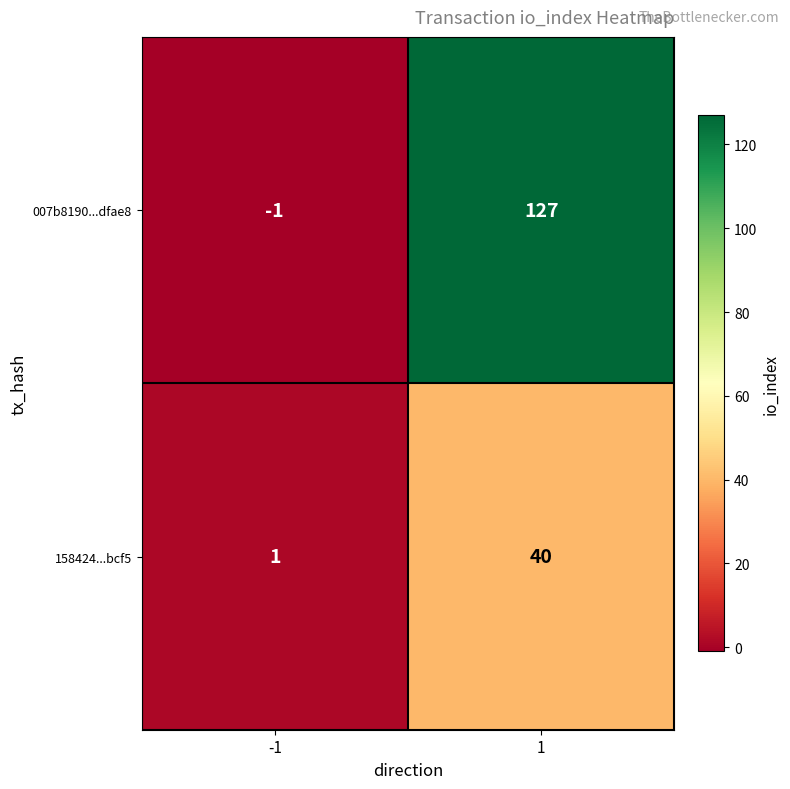

What is the minimum value shown in the chart?

-1